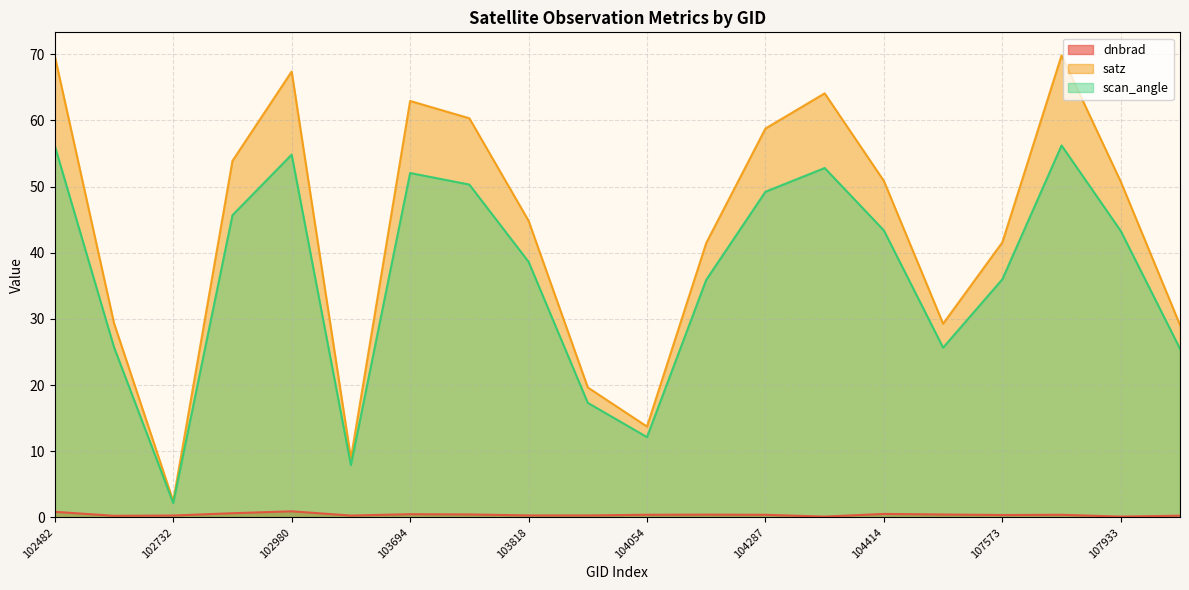

At which category does satz reach its first local peak?

102980